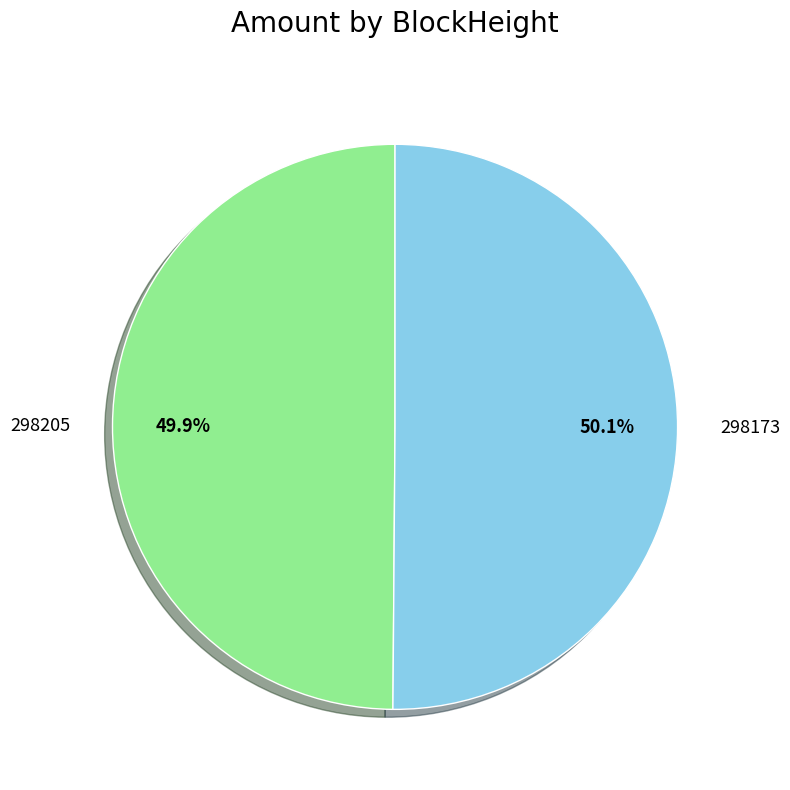

Is the sum of 298205 and 298173 greater than half?

Yes